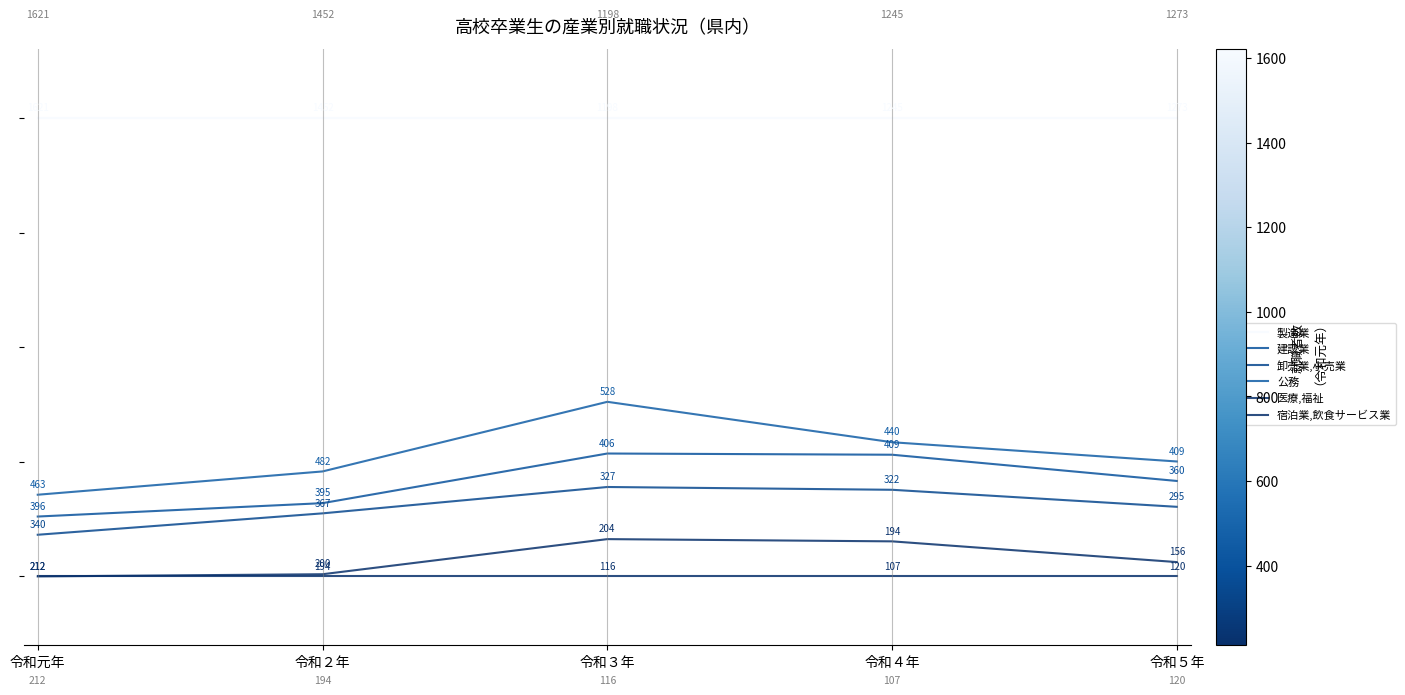

Which has a higher value, 令和３年 or 令和５年?

令和３年